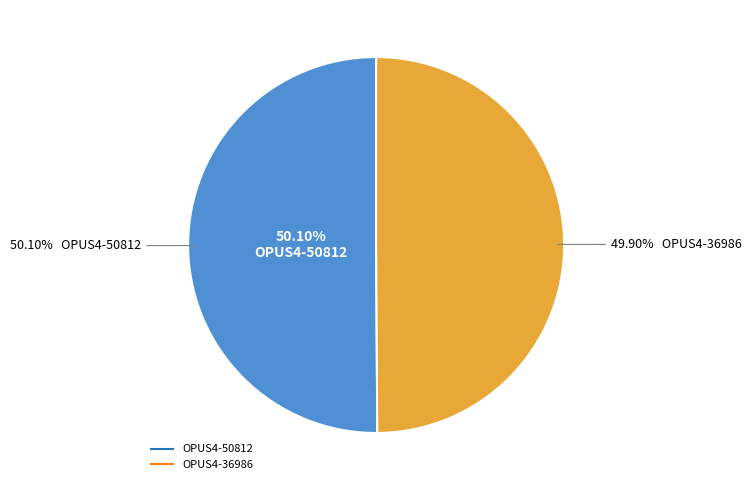

True or false: OPUS4-36986 accounts for 50% of the total.

True